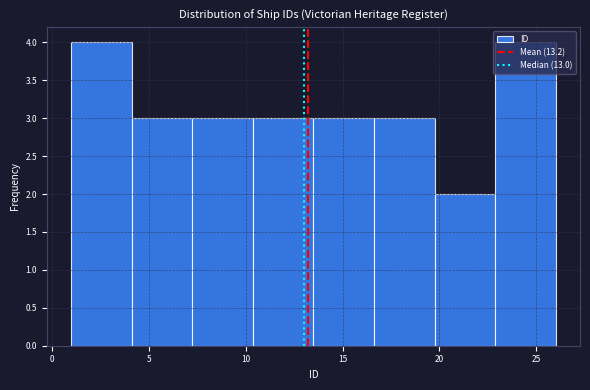

Reading left to right, list every bar in this chart as the range it spans on the x-axis followed by its height. Neither the bar edges nor the heights are printed on the chart, so give them approximately, as read against the axes.

1.0 to 4.0: 4
4.0 to 7.5: 3
7.5 to 10.5: 3
10.5 to 13.5: 3
13.5 to 16.5: 3
16.5 to 20.0: 3
20.0 to 23.0: 2
23.0 to 26.0: 4